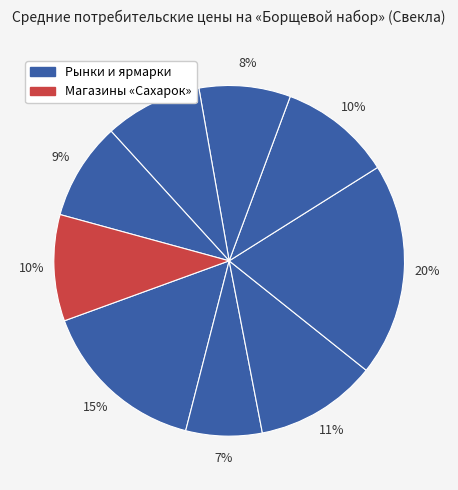

Count the number of slices in the pie.

9